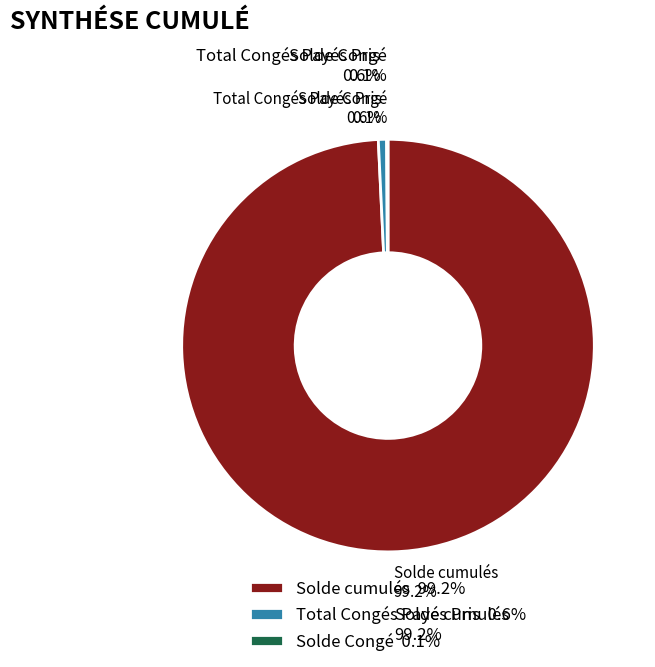

What percentage is the Total Congés Payés Pris slice, to the nearest percent?

1%